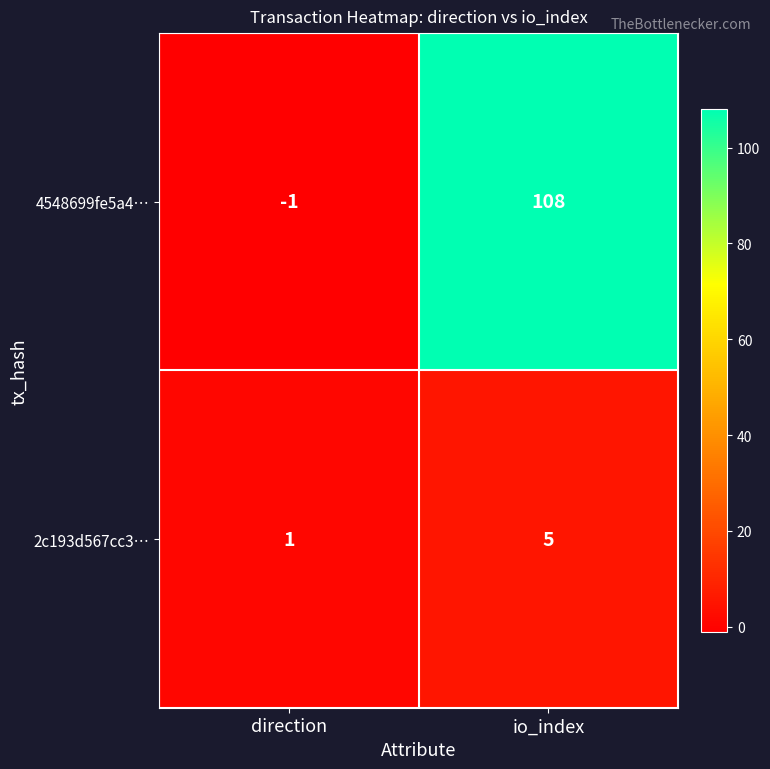

Between direction and io_index, which series saw the biggest shift?

4548699fe5a4…